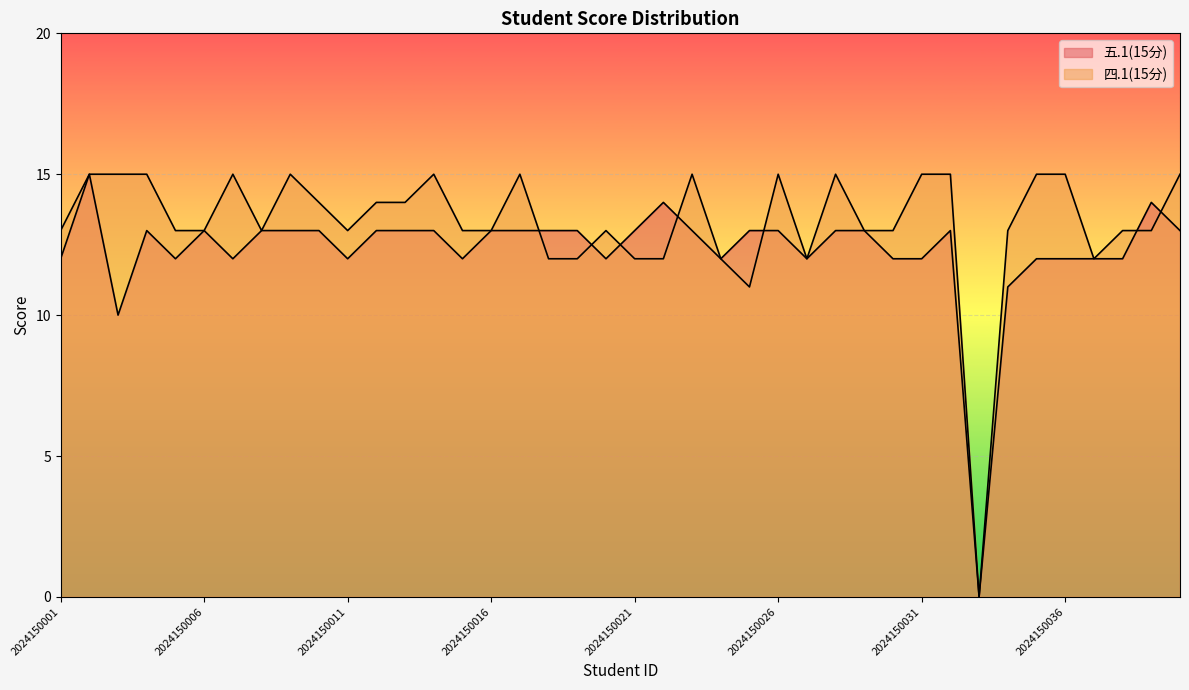

What is the maximum value shown in the chart?

15